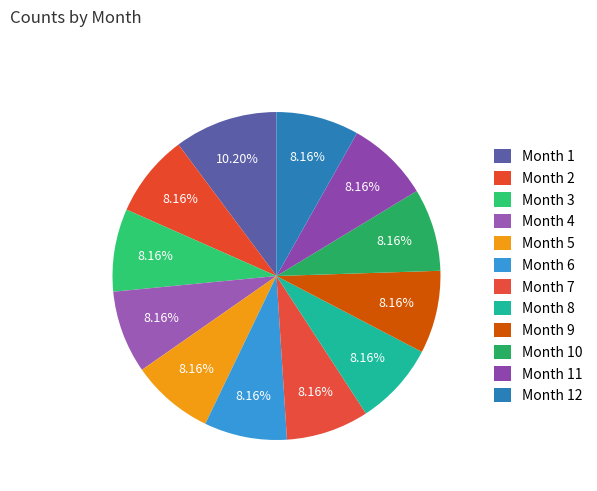

Is there any slice that represents more than half of the pie?

No